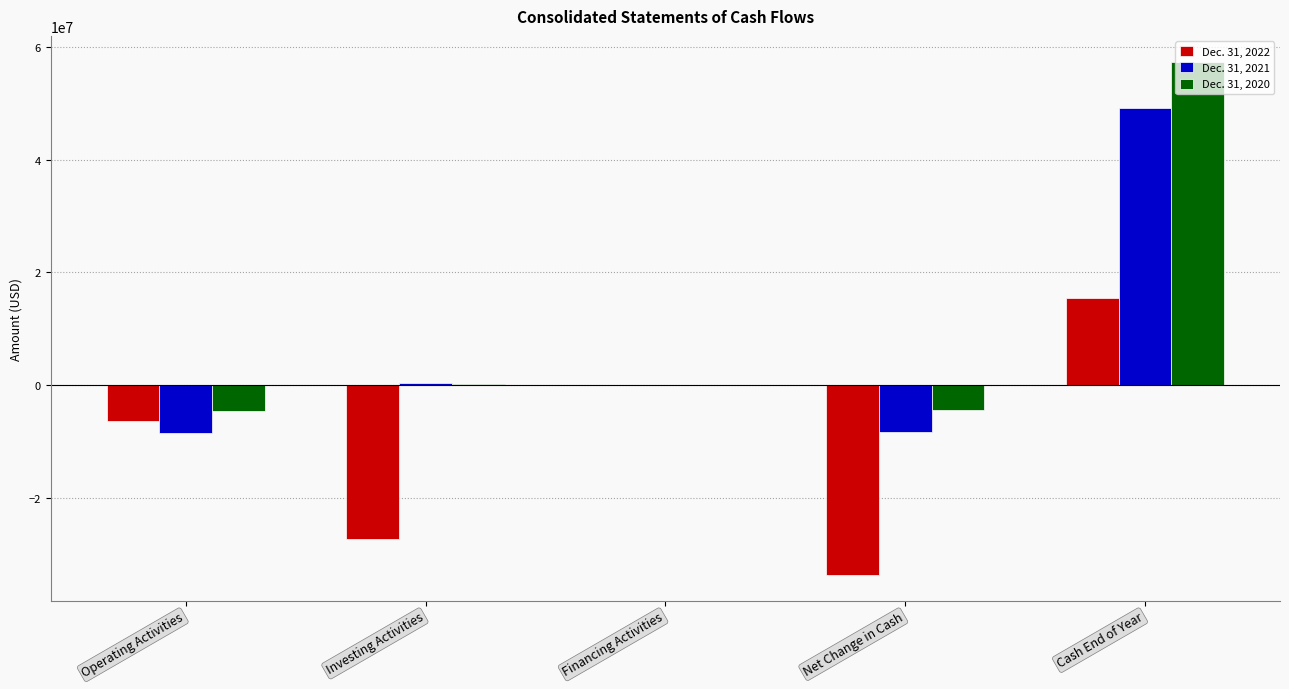

Is the value of Dec. 31, 2020 at Investing Activities greater than the value of Dec. 31, 2022 at Investing Activities?

Yes